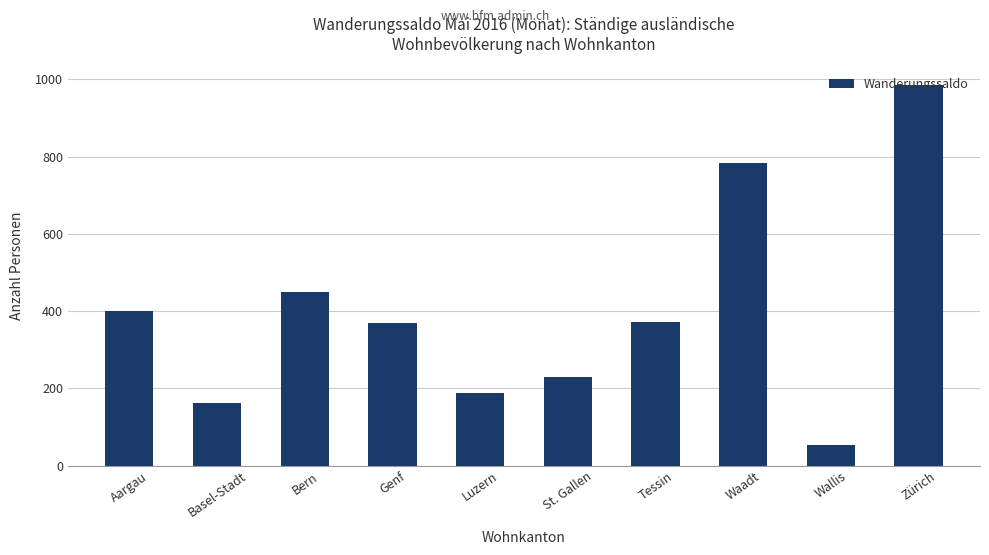

Is it true that the value at Genf is 370?

True